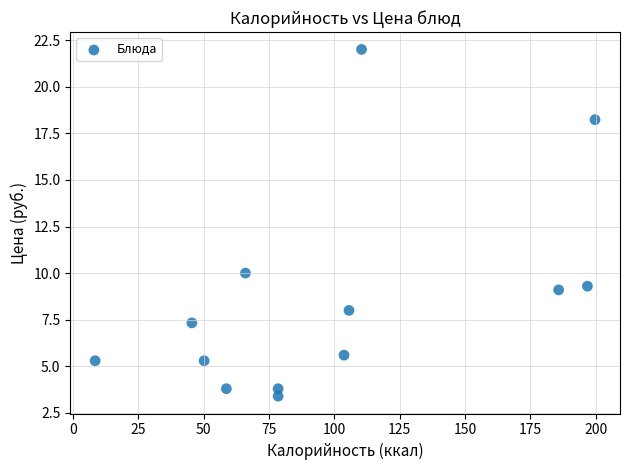

What is the range of X values (max minus min)?

191.2